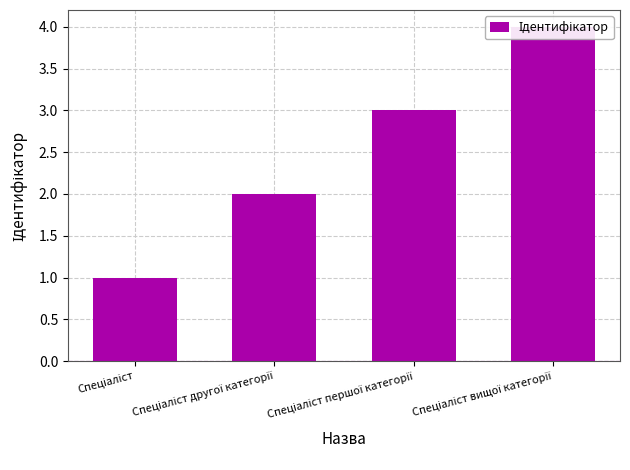

What is the maximum value shown in the chart?

4